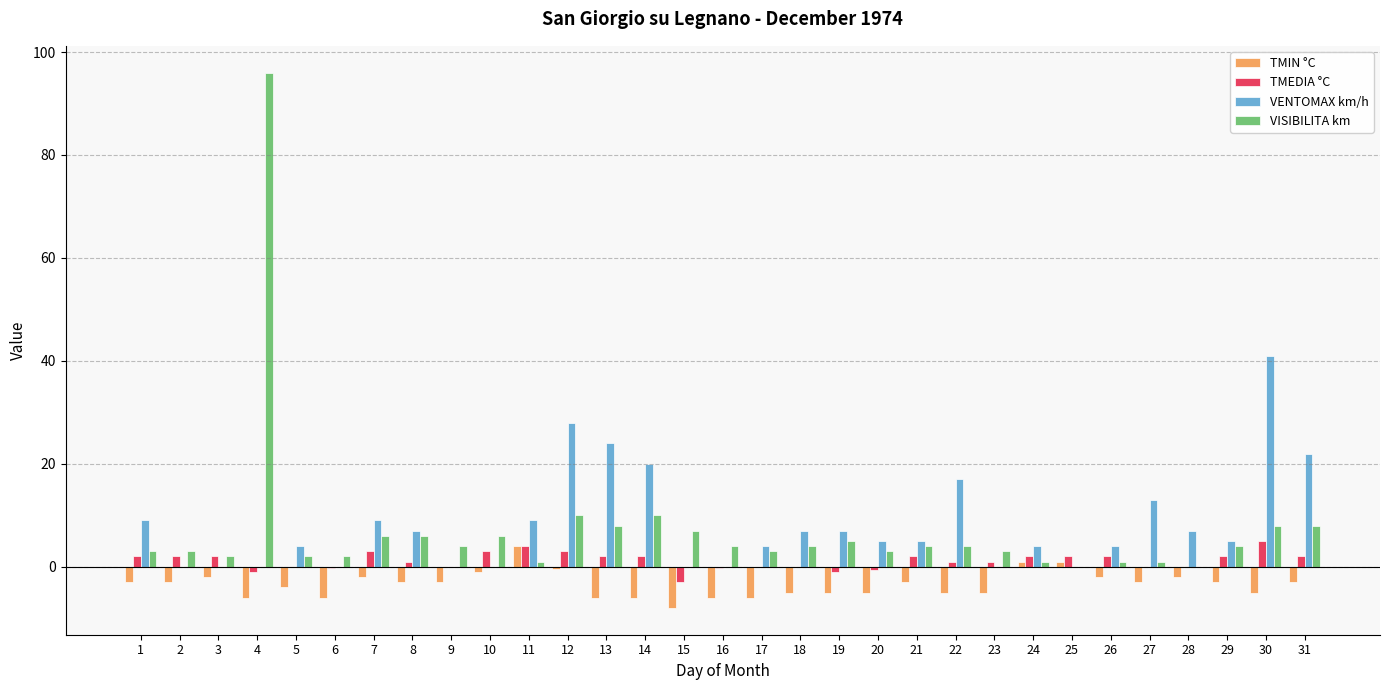

What is the total value across all series at 23?

-1.0